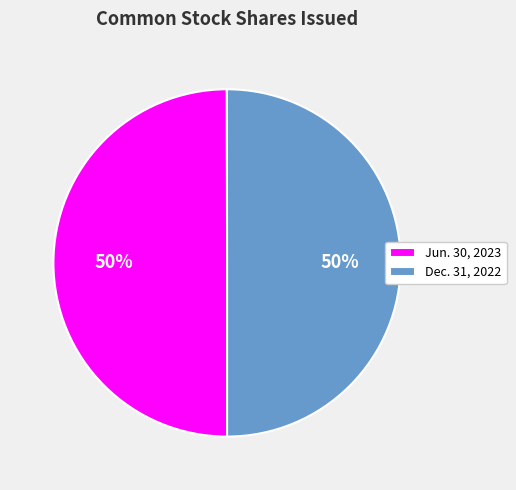

Is the sum of Jun. 30, 2023 and Dec. 31, 2022 greater than half?

Yes